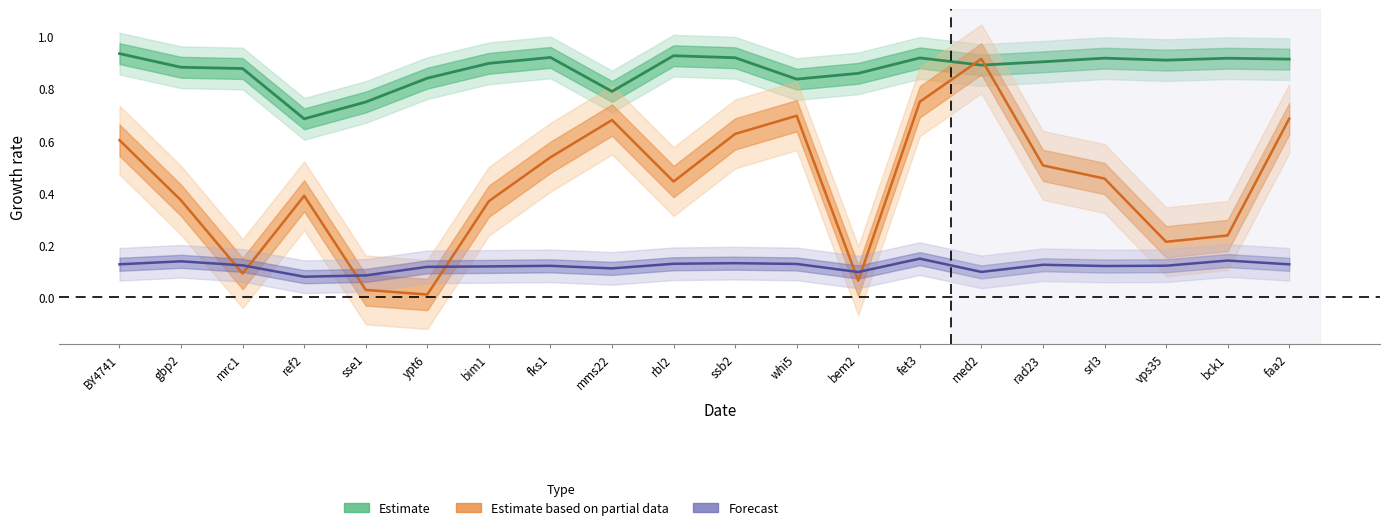

What is the sum of all p_value values?

8.7